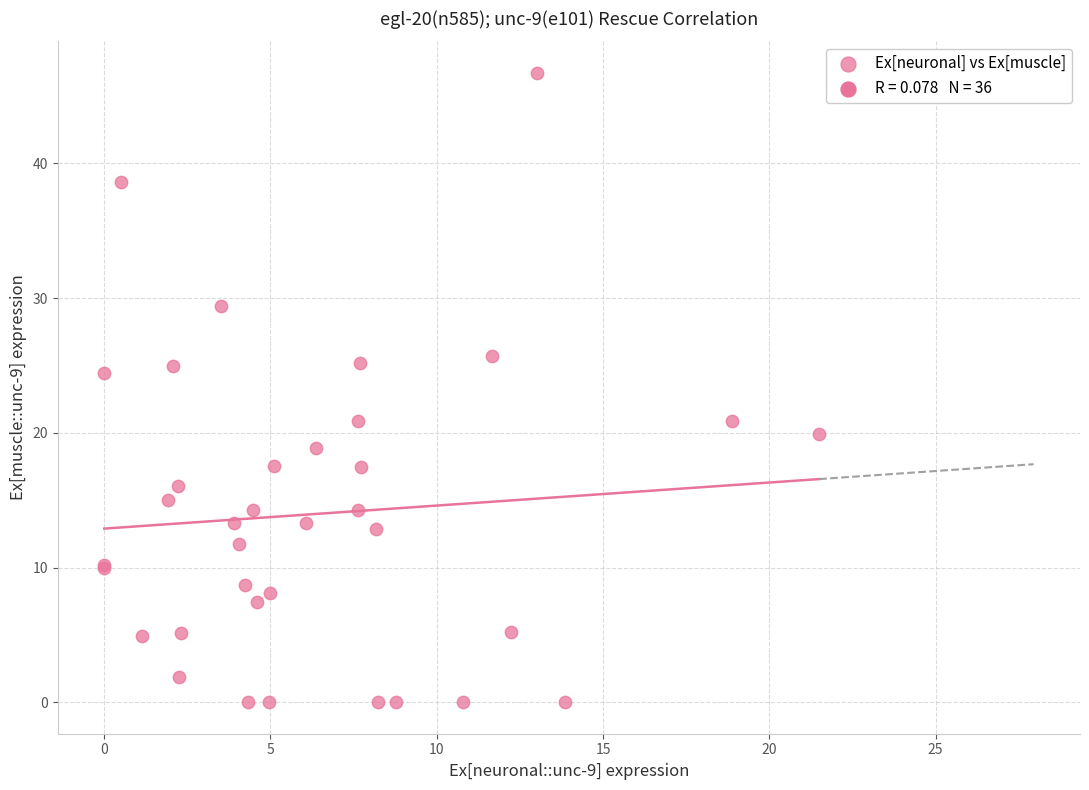

What Y value in the scatter plot is closest to 23?

24.4